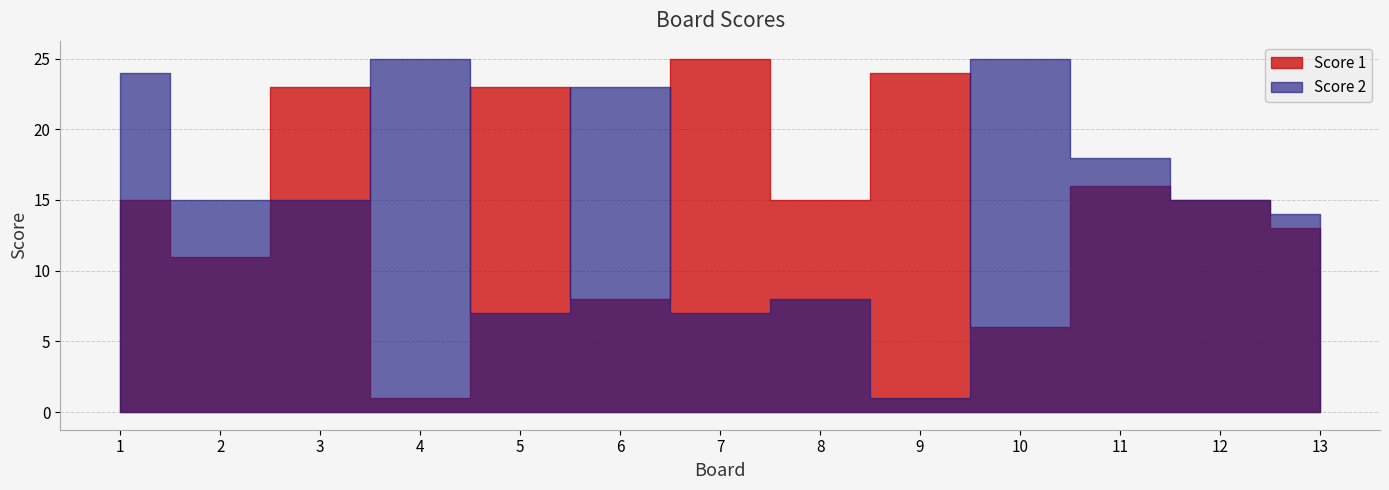

The value of Score 2 at 4 is 41. True or false?

False